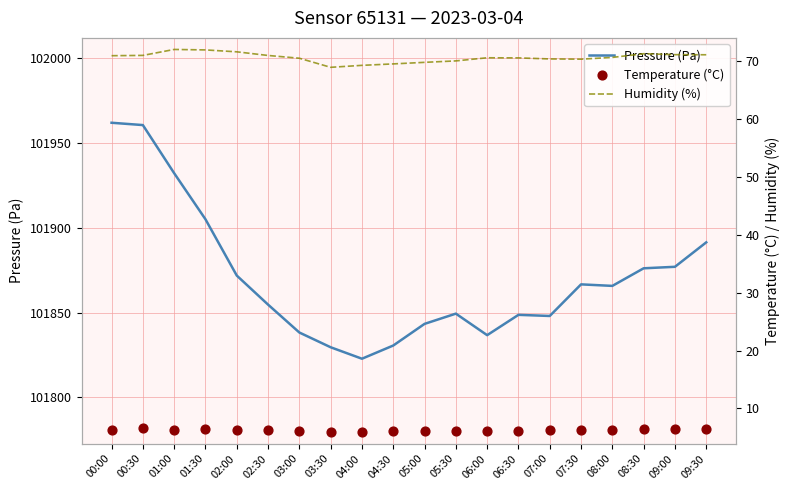

At which category is the sum across all series the highest?

00:00